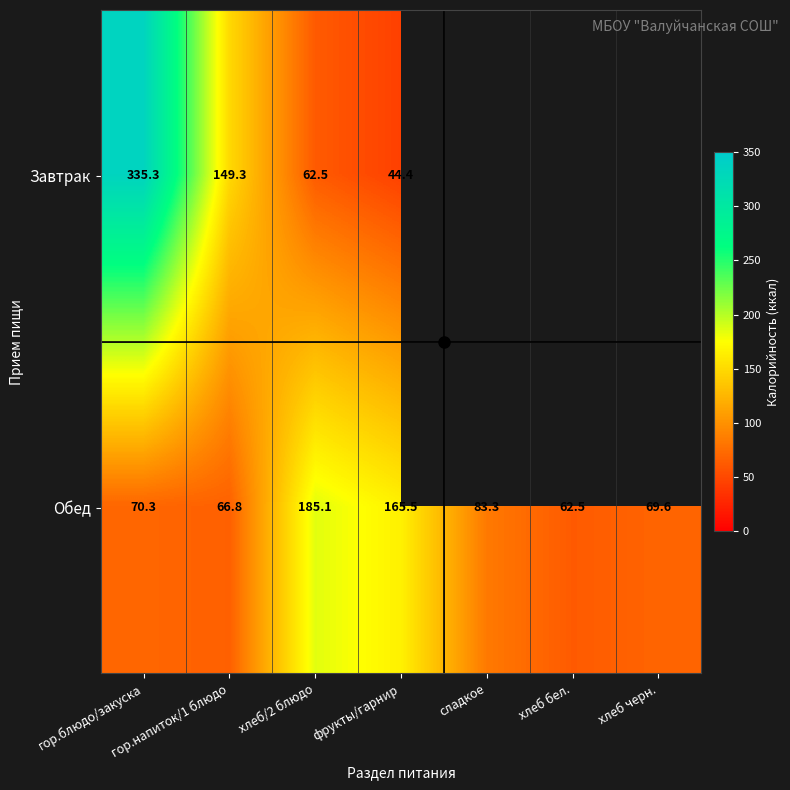

True or false: Обед has a value of 185.1 at хлеб/2 блюдо.

True